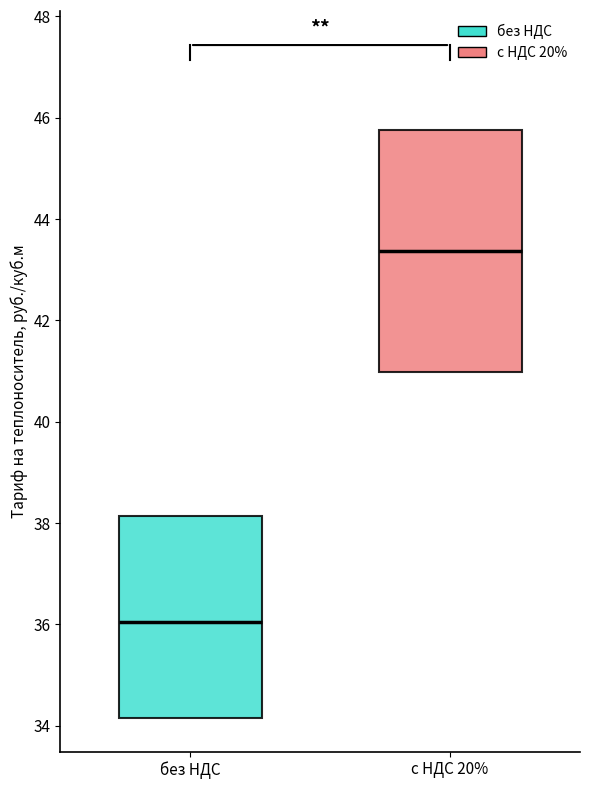

Which box has the lowest median line?

без НДС